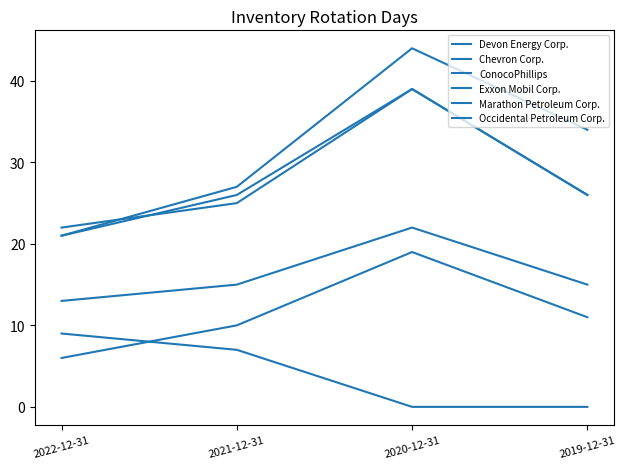

True or false: Chevron Corp. and Exxon Mobil Corp. intersect in this chart.

False